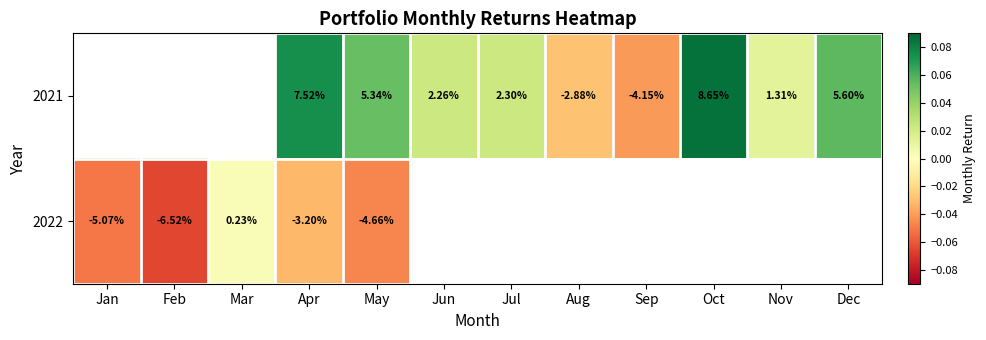

Where does the 2021 series first go above 0?

Apr